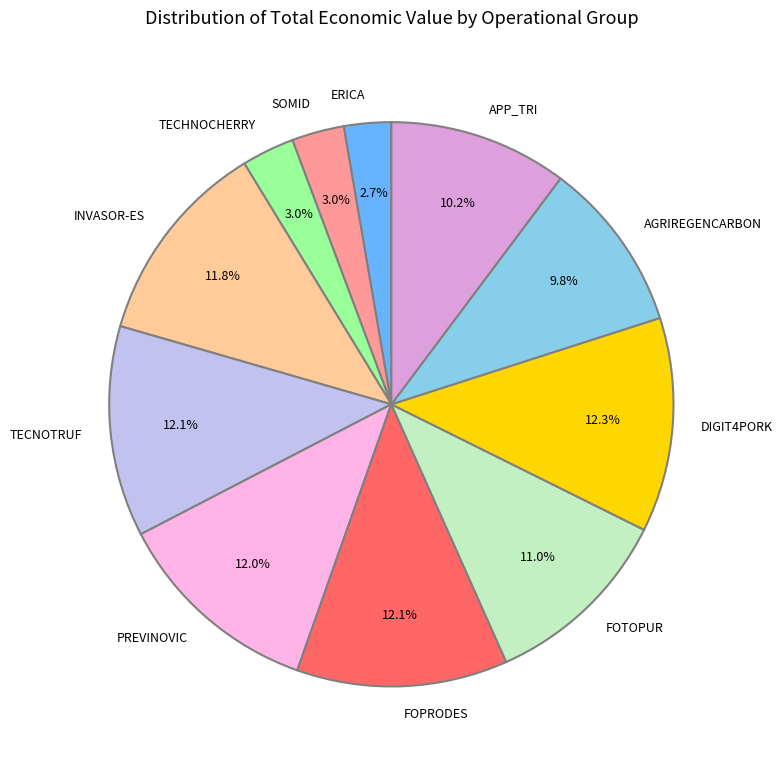

What is the ratio of the value at FOPRODES to the value at TECNOTRUF?

1.0